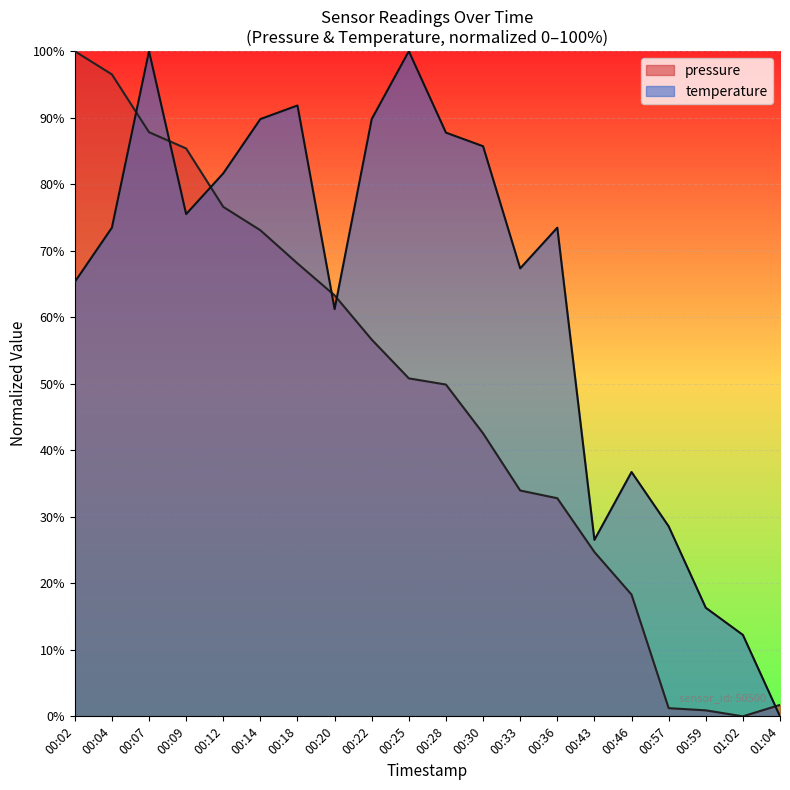

What is the average value of the temperature series?

63.2